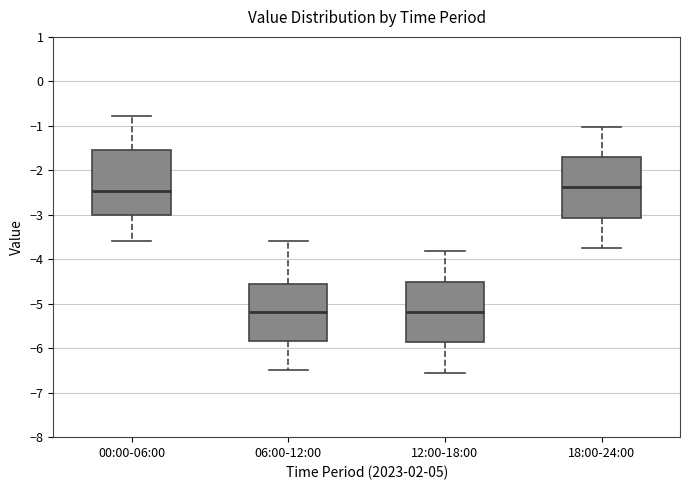

Reading left to right, transcribe this box plot: for each box, give where its median line is, the range the box spans, and where its two whiskers end, as read against the y-axis. The values are not printed on the chart, so give them approximately, as read against the axis.

00:00-06:00: median -2.5, box -3.0 to -1.5, whiskers -3.6 to -0.8
06:00-12:00: median -5.2, box -5.8 to -4.6, whiskers -6.5 to -3.6
12:00-18:00: median -5.2, box -5.9 to -4.5, whiskers -6.5 to -3.8
18:00-24:00: median -2.4, box -3.1 to -1.7, whiskers -3.7 to -1.0